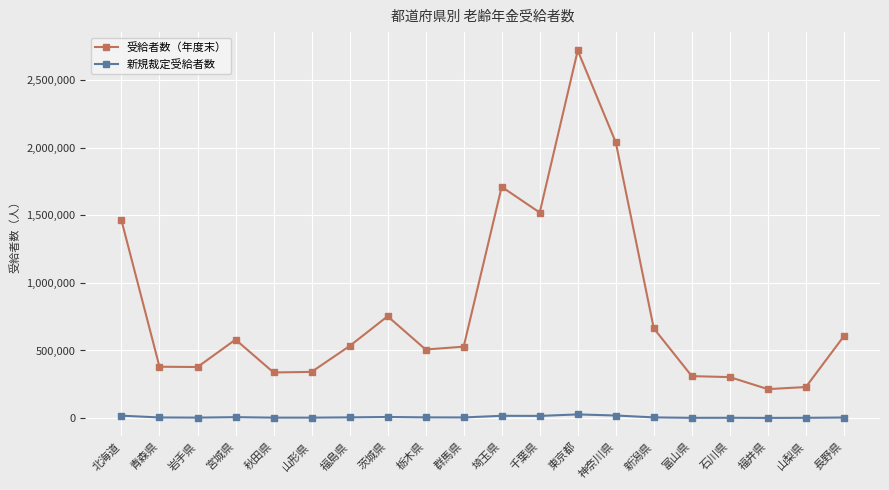

Rank the series by their average value, from lowest to highest.

新規裁定受給者数, 受給者数（年度末）